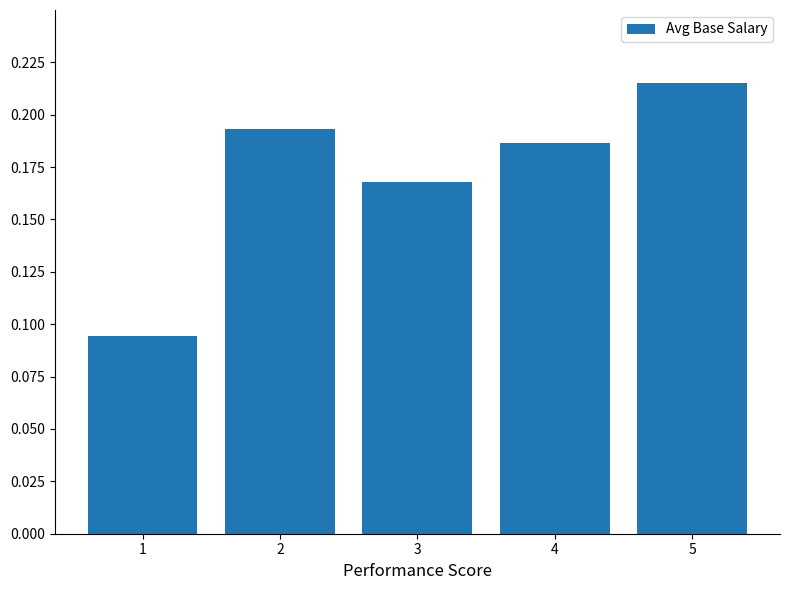

At which category does the chart reach its minimum across all series?

1